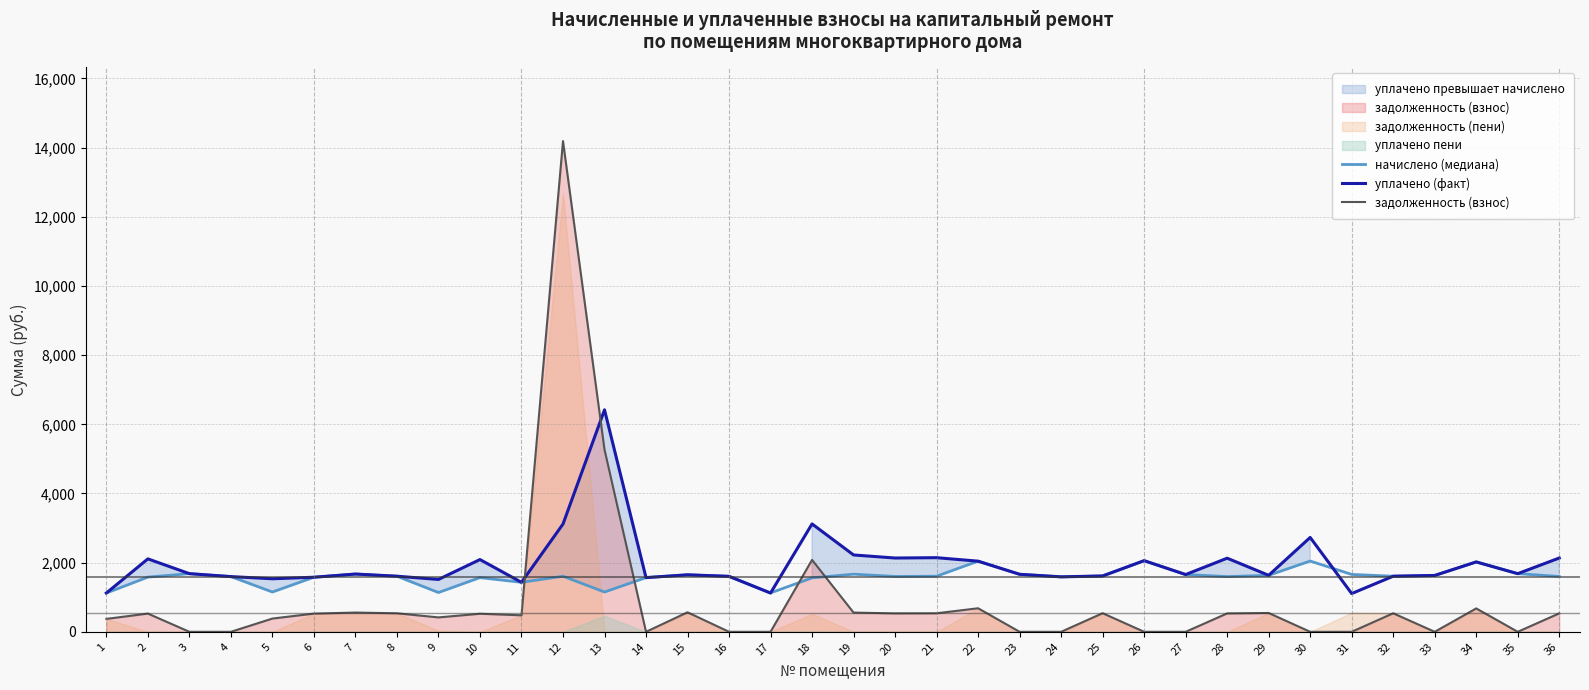

The value of начислено (медиана) at 14 is 1567.0. True or false?

True